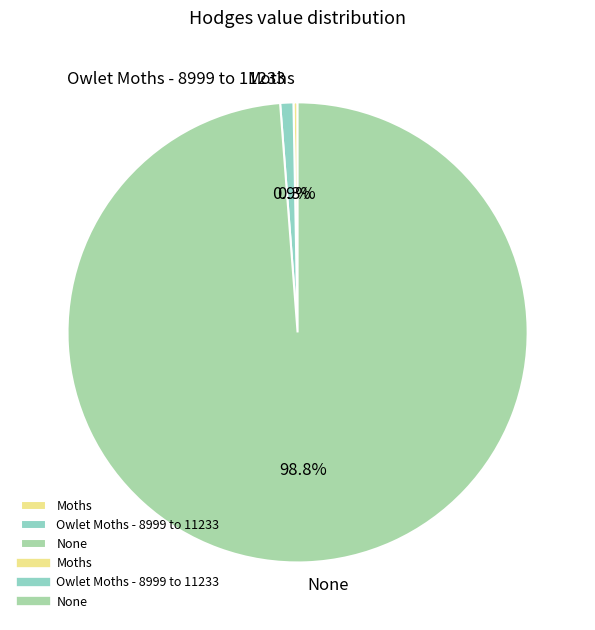

Approximately how many times larger is the value at None compared to Moths?

344.4